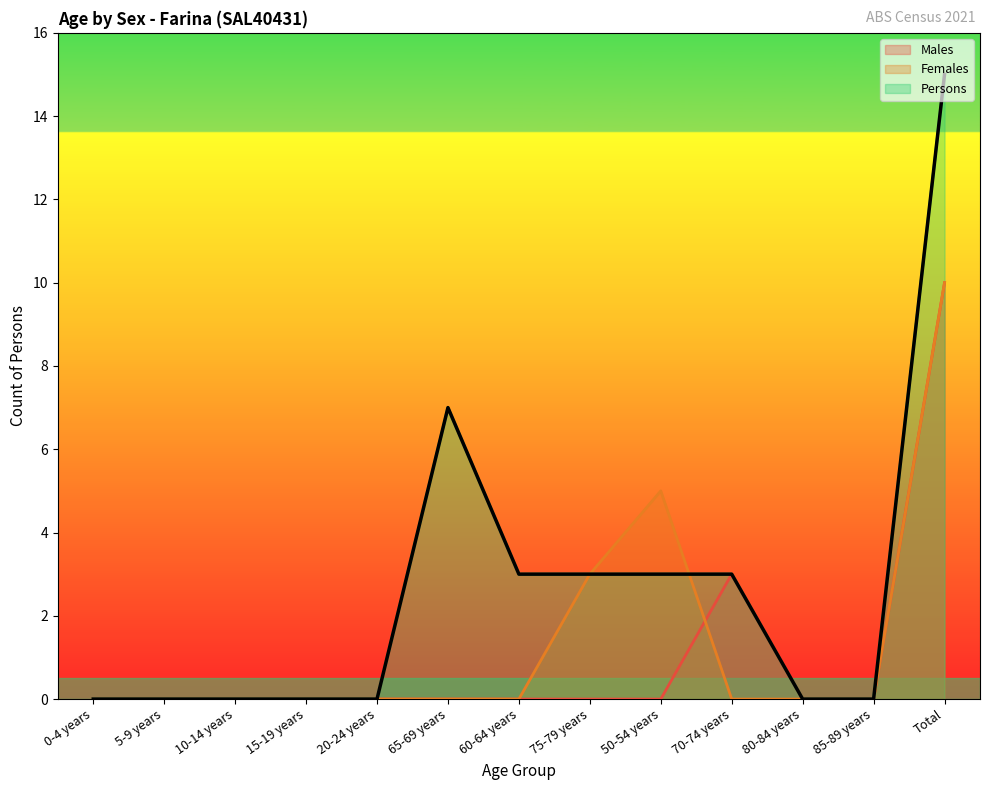

Is the value of Females at 60-64 years greater than the value of Males at 50-54 years?

No